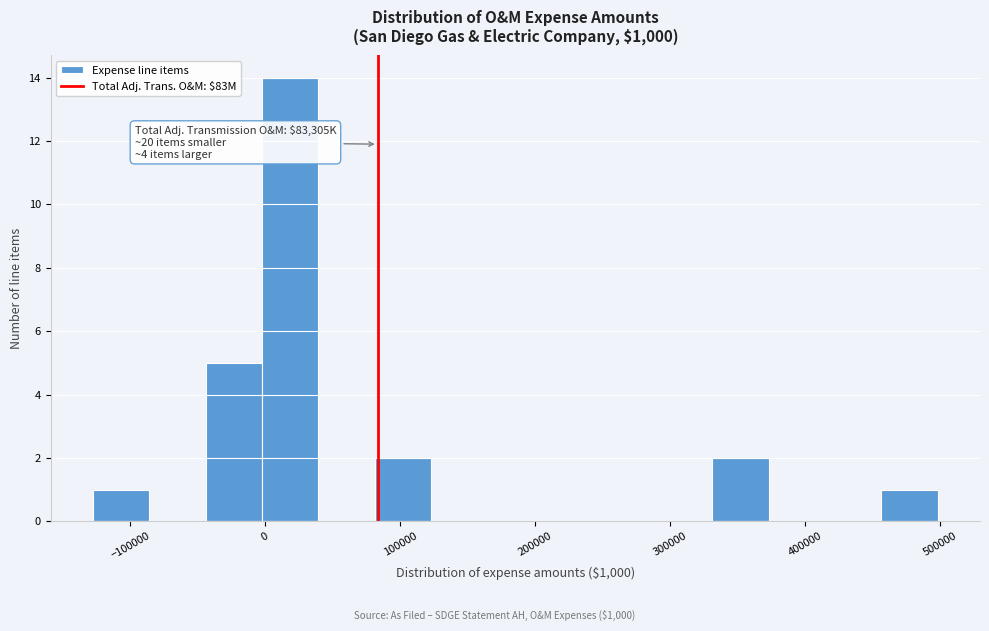

Over which range of the x-axis is the bar tallest?

0 to 40000